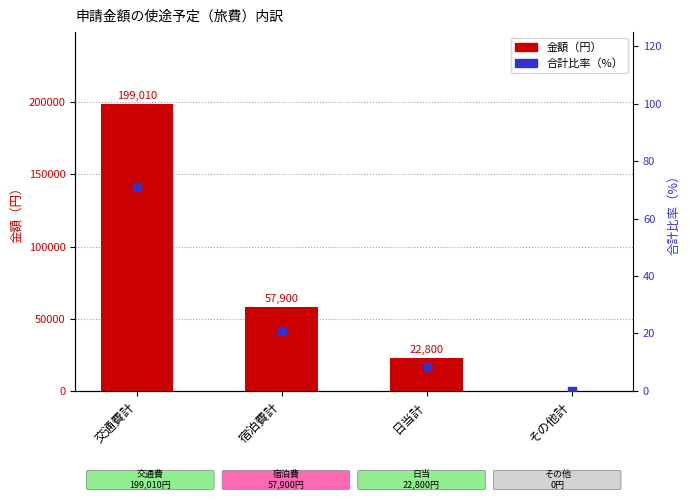

At how many categories does at least one series exceed 57087?

2